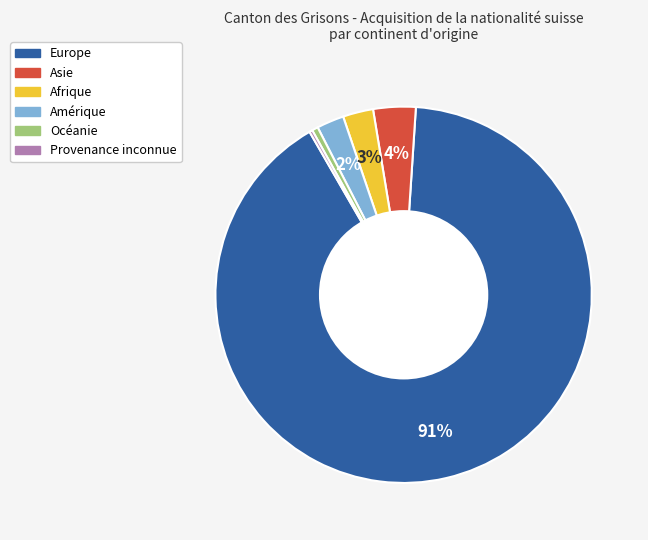

Between Océanie and Afrique, which is larger?

Afrique